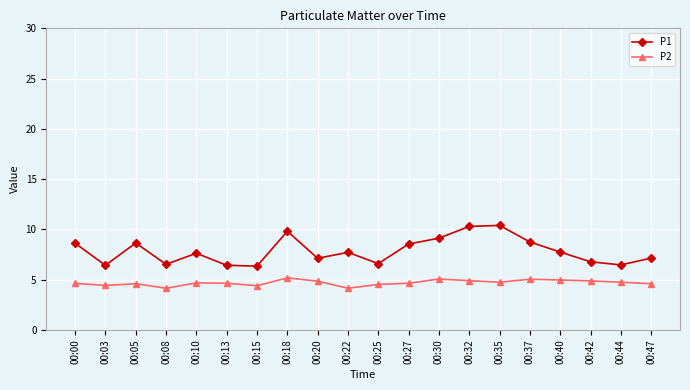

What is the maximum value for P1?

10.4